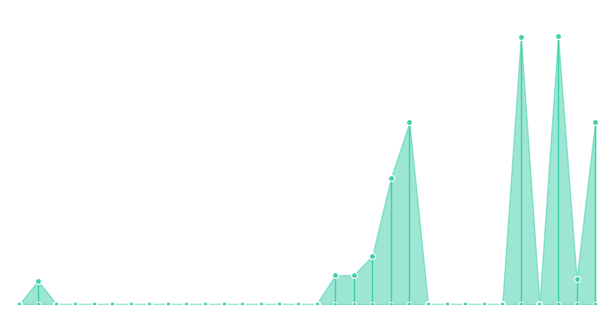

What is the ratio of the value at 20 to the value at 30?

5.0